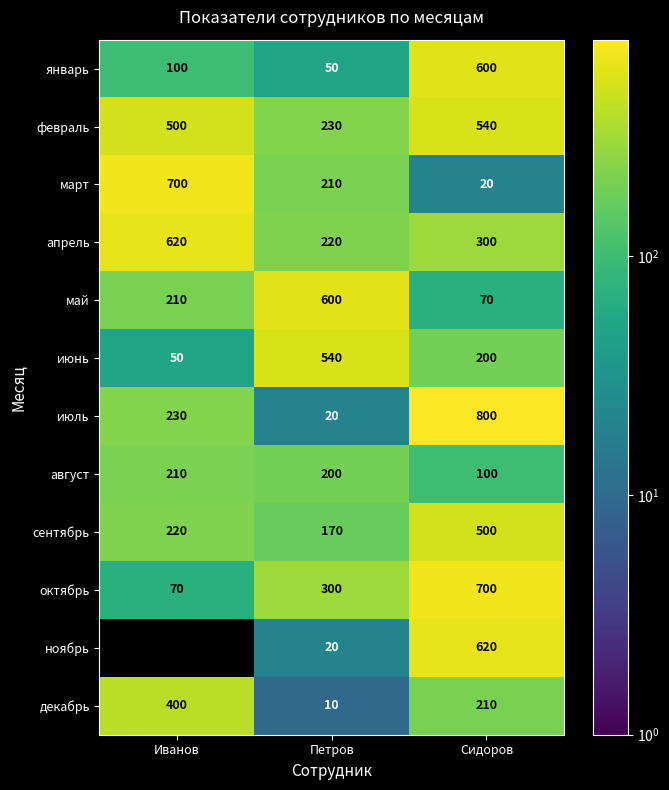

Where is февраль nearest to the value 385?

Иванов